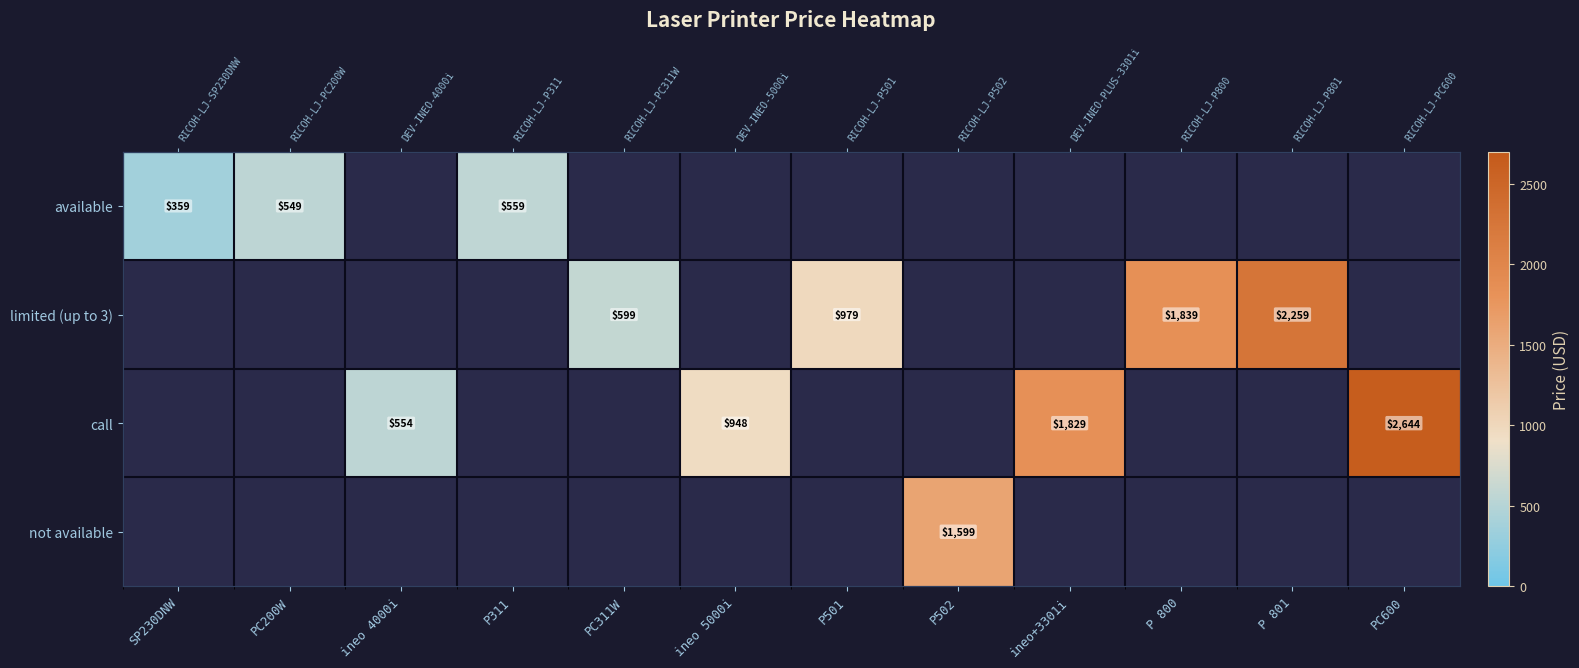

Is it true that limited (up to 3) equals 979.0 at P501?

True